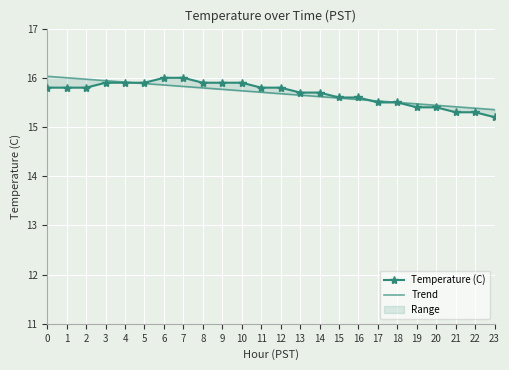

Reading left to right, extract all data points from this chart.

Temperature (C): 15.8	15.8	15.8	15.9	15.9	15.9	16.0	16.0	15.9	15.9	15.9	15.8	15.8	15.7	15.7	15.6	15.6	15.5	15.5	15.4	15.4	15.3	15.3	15.2
Trend: 16.0	16.0	16.0	15.9	15.9	15.9	15.9	15.8	15.8	15.8	15.7	15.7	15.7	15.6	15.6	15.6	15.6	15.5	15.5	15.5	15.4	15.4	15.4	15.4